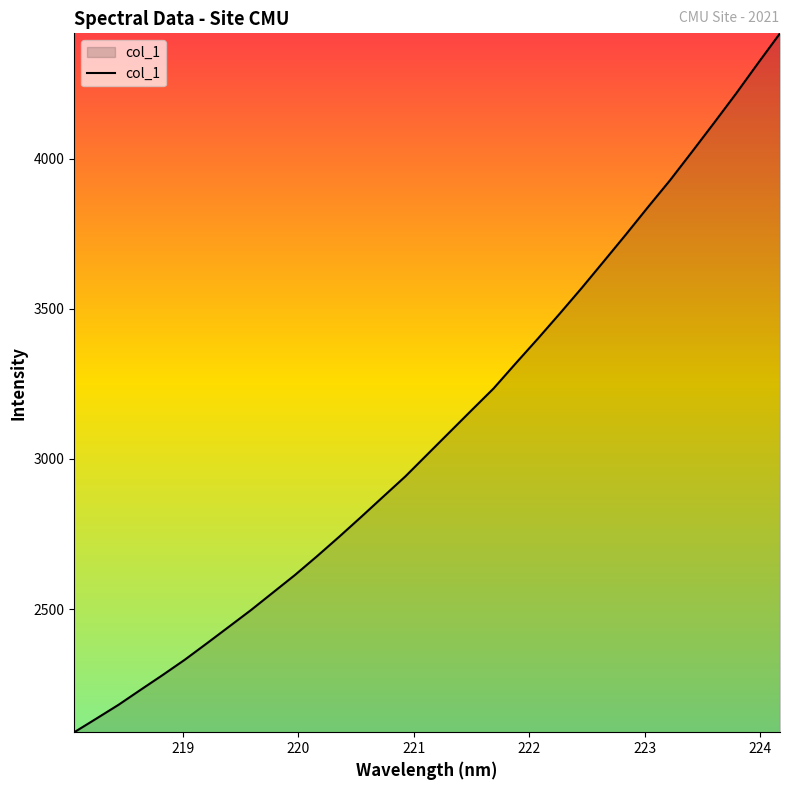

What is the smallest value displayed?

2090.8